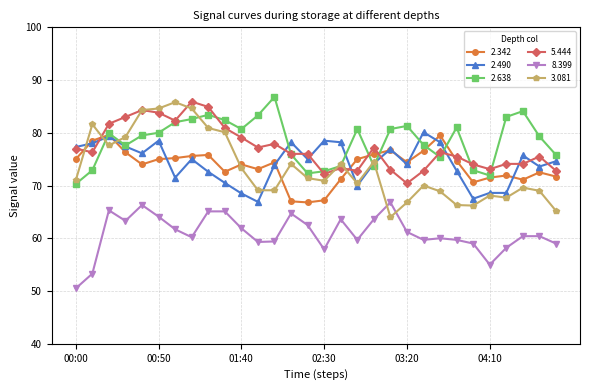

Which series has the largest range (max minus min)?

3.081